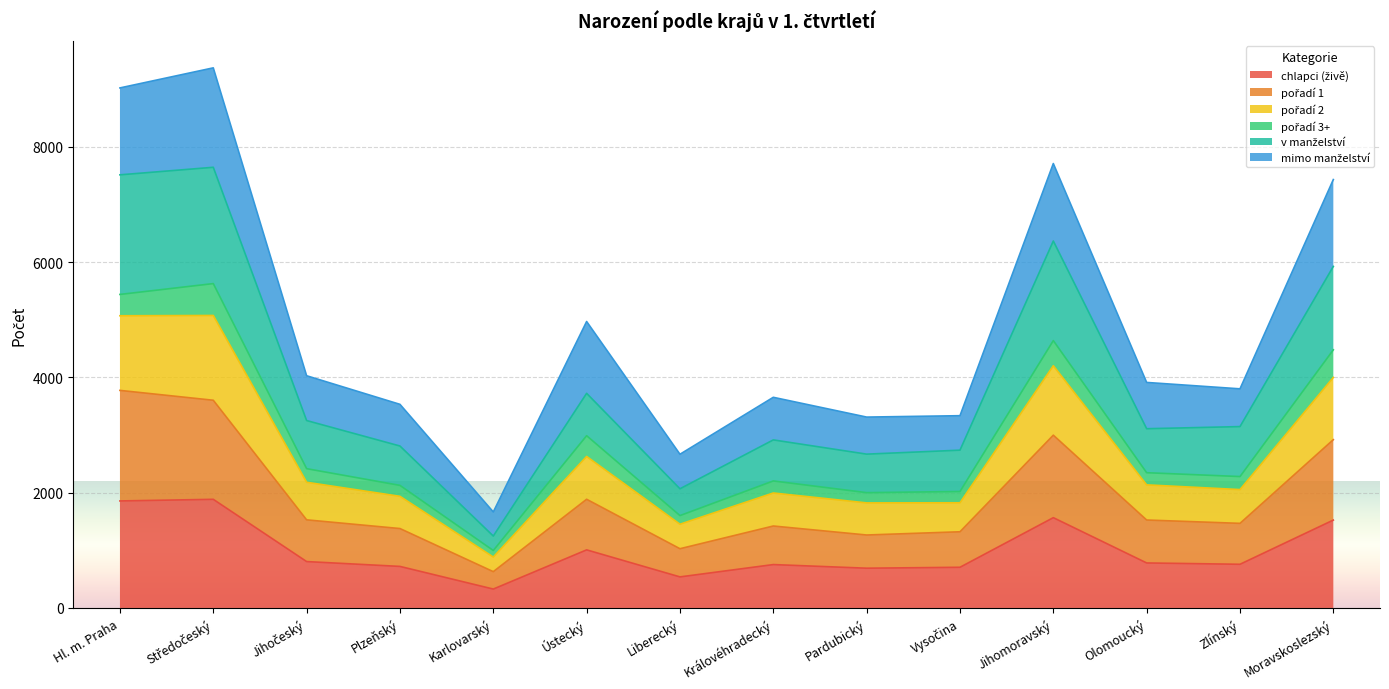

The value of chlapci (živě) at Ústecký is 1696. True or false?

False